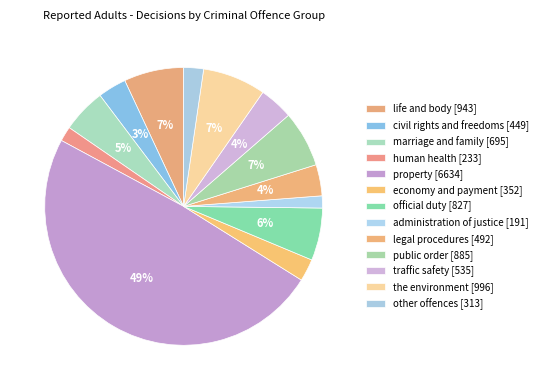

Is the sum of economy and payment and life and body greater than half?

No